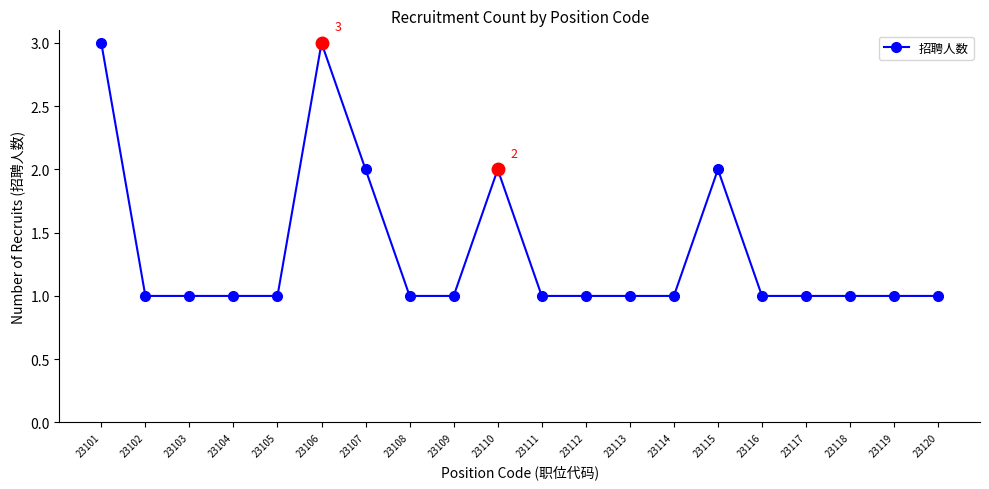

What is the change in value from 23101 to 23113?

-2